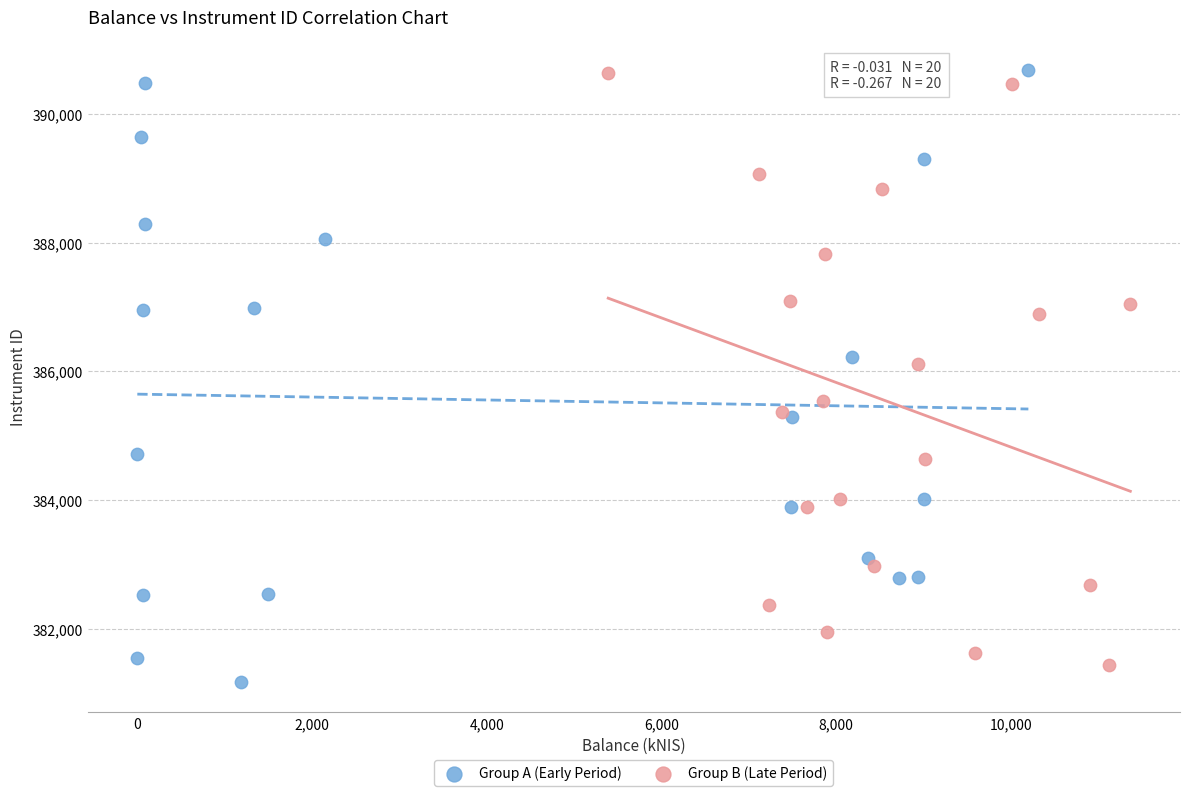

What are all the series names shown in the legend?

Group A (Early Period), Group B (Late Period)